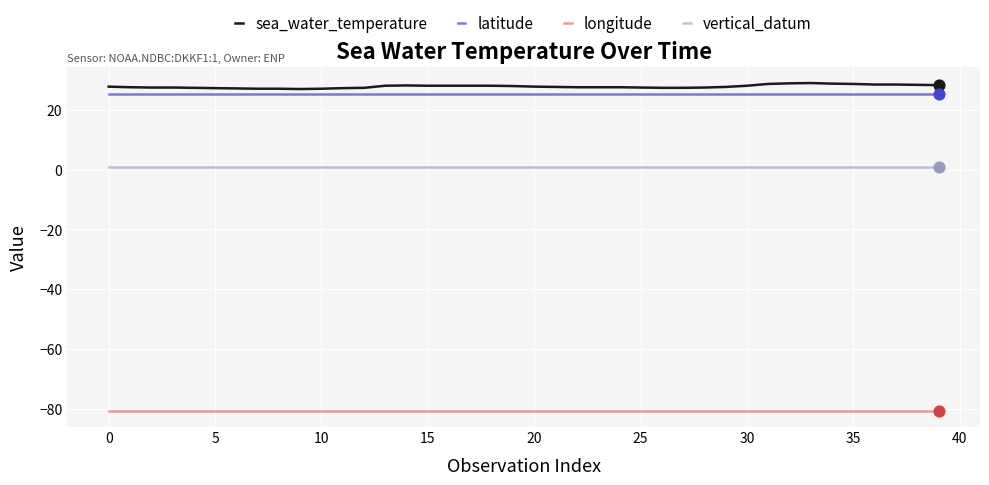

Which series has the largest total across all categories?

sea_water_temperature